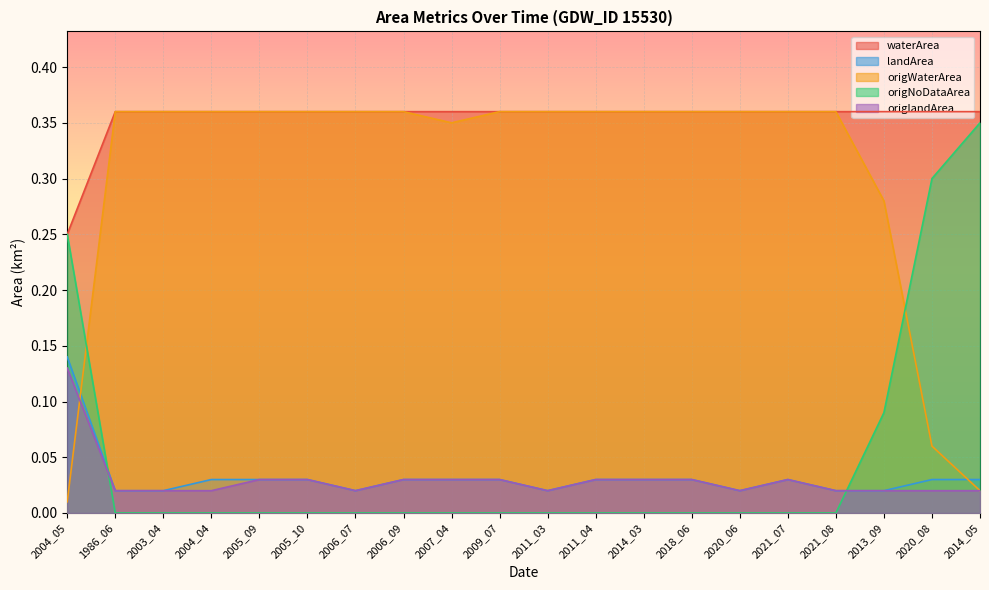

After their last crossing, which series has the higher values: origNoDataArea or origWaterArea?

origNoDataArea